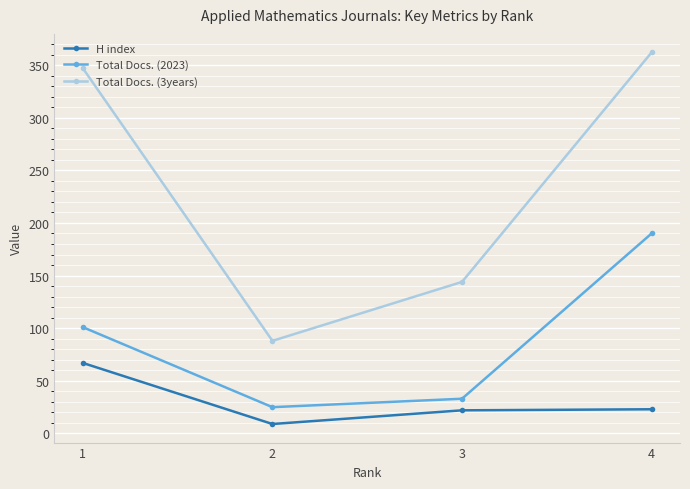

The value of Total Docs. (2023) at 4 is 103. True or false?

False